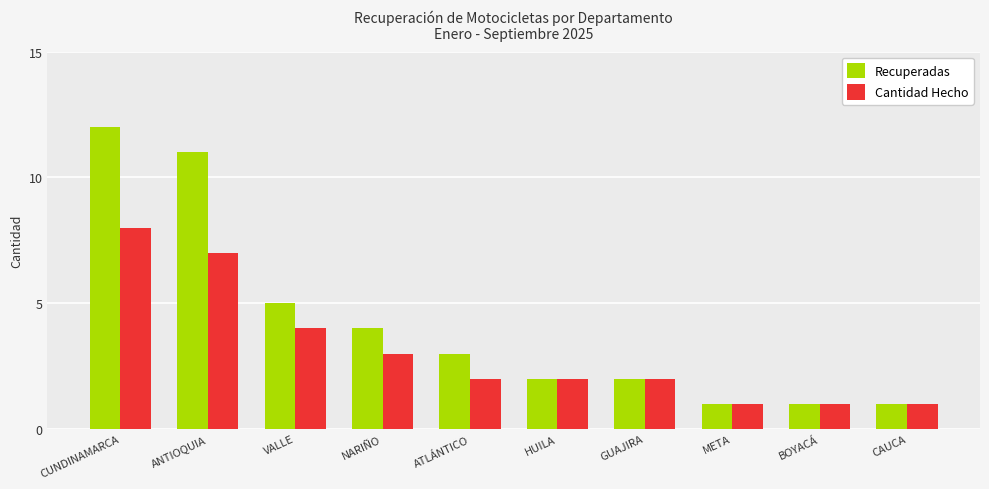

Which category has the highest value across all series?

CUNDINAMARCA